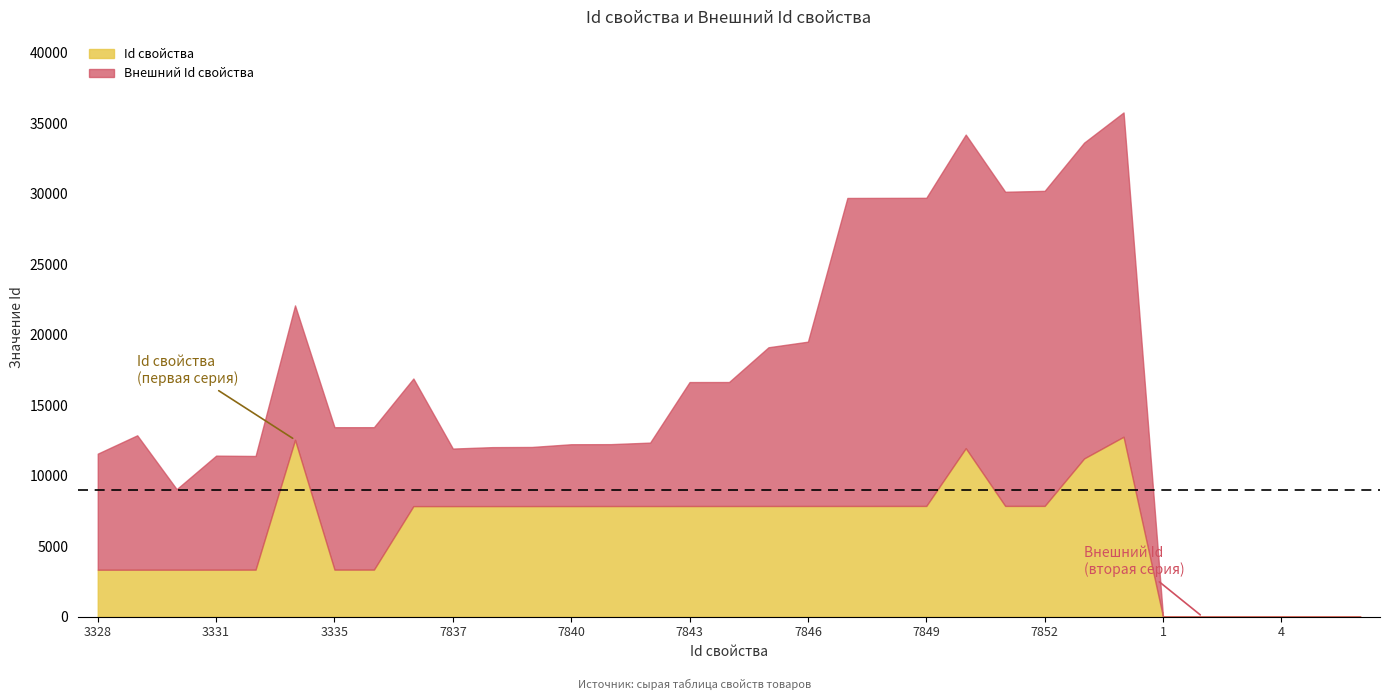

Reading right to left, list all the values displayed in this chart.

Id свойства: 7	6	4	3	2	1	12754	11216	7852	7851	11944	7849	7848	7847	7846	7845	7844	7843	7842	7841	7840	7839	7838	7837	7836	3336	3335	12538	3334	3331	3330	3329	3328
Внешний Id свойства: 0	0	0	0	0	0	22992	22390	22336	22273	22232	21845	21841	21837	11650	11254	8790	8789	4497	4389	4384	4191	4180	4080	9048	10097	10096	9528	8058	8084	5710	9528	8229